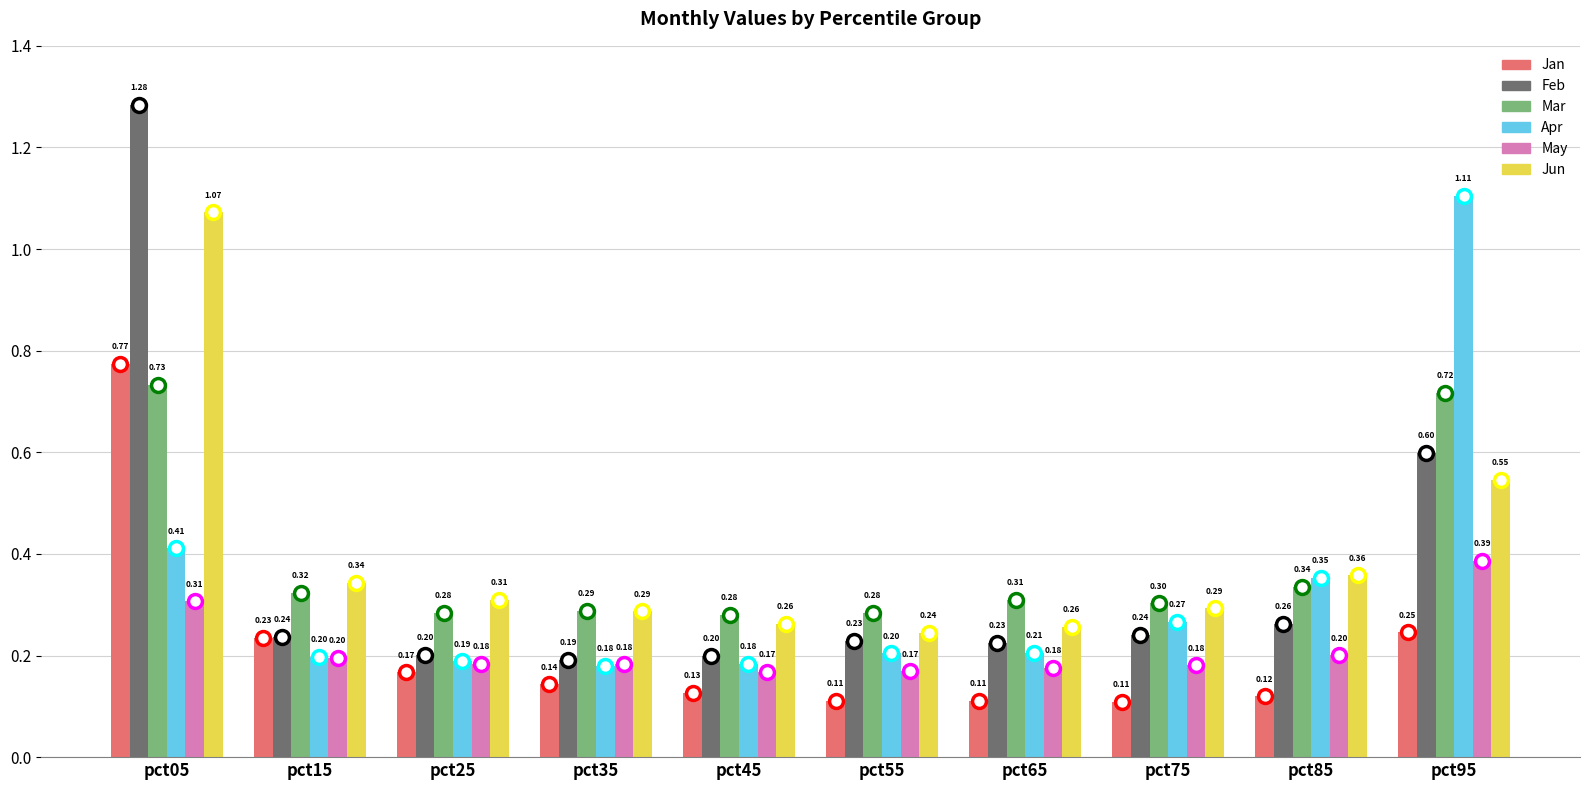

What is the sum of all Jun values?

4.0